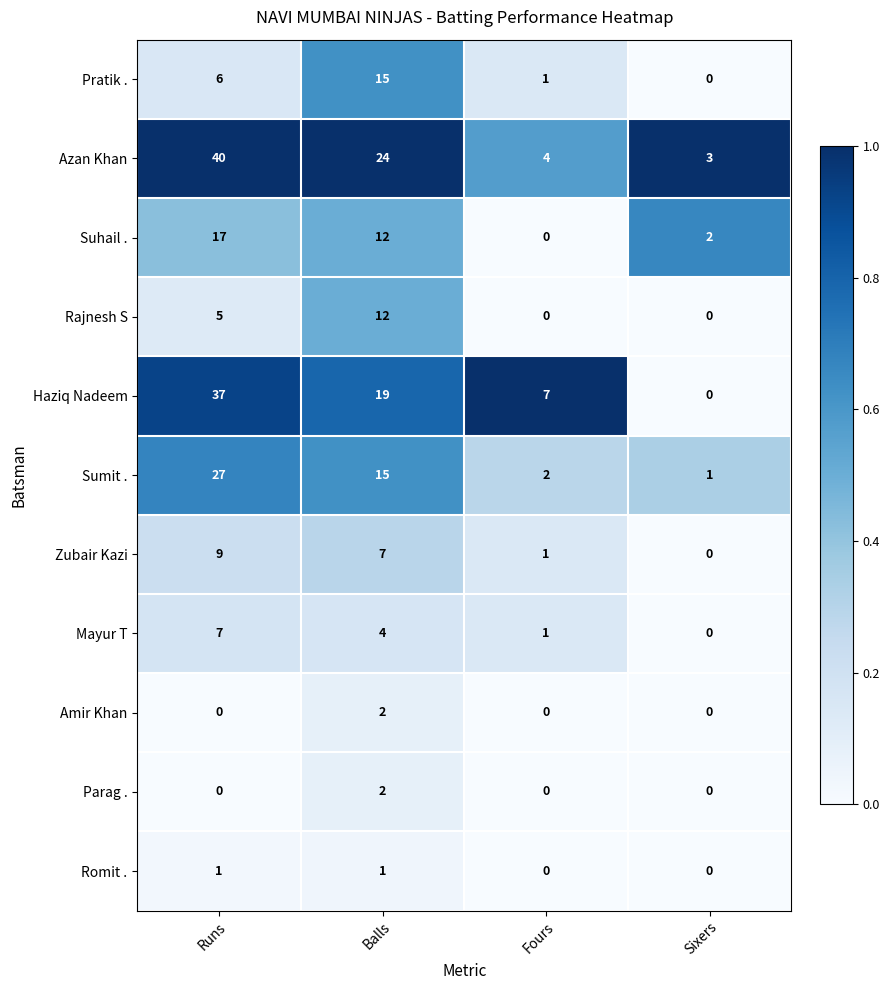

What is the spread (max minus min) of values at Sixers?

3